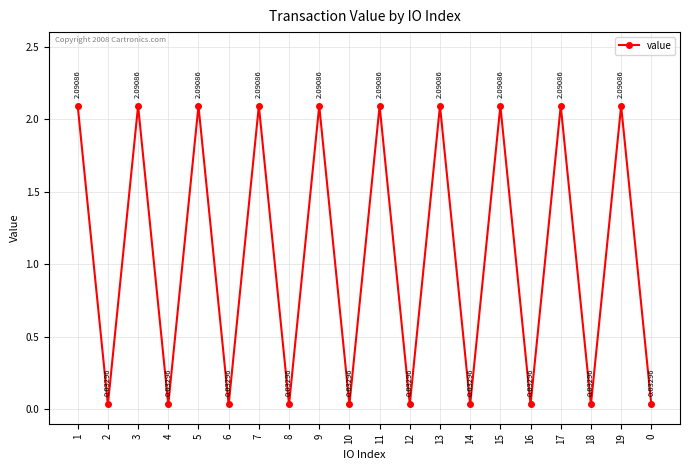

Is it true that the value at 5 is 0.9?

False